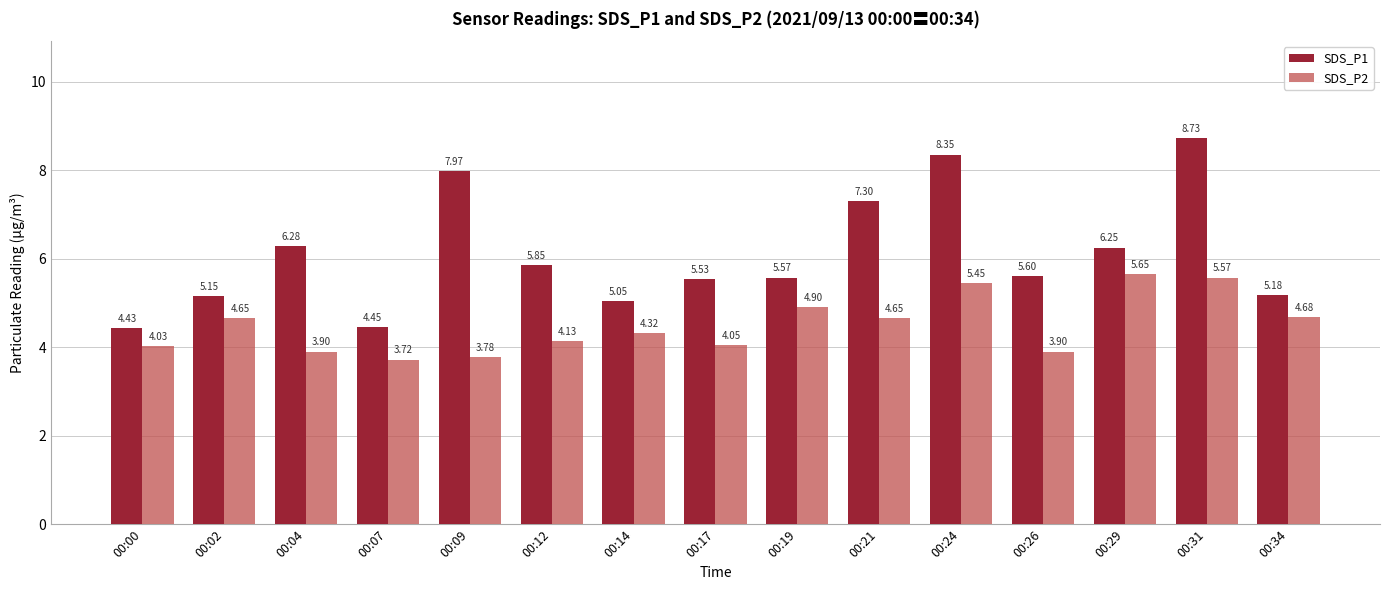

Is the value of SDS_P1 at 00:17 greater than the value of SDS_P2 at 00:19?

Yes